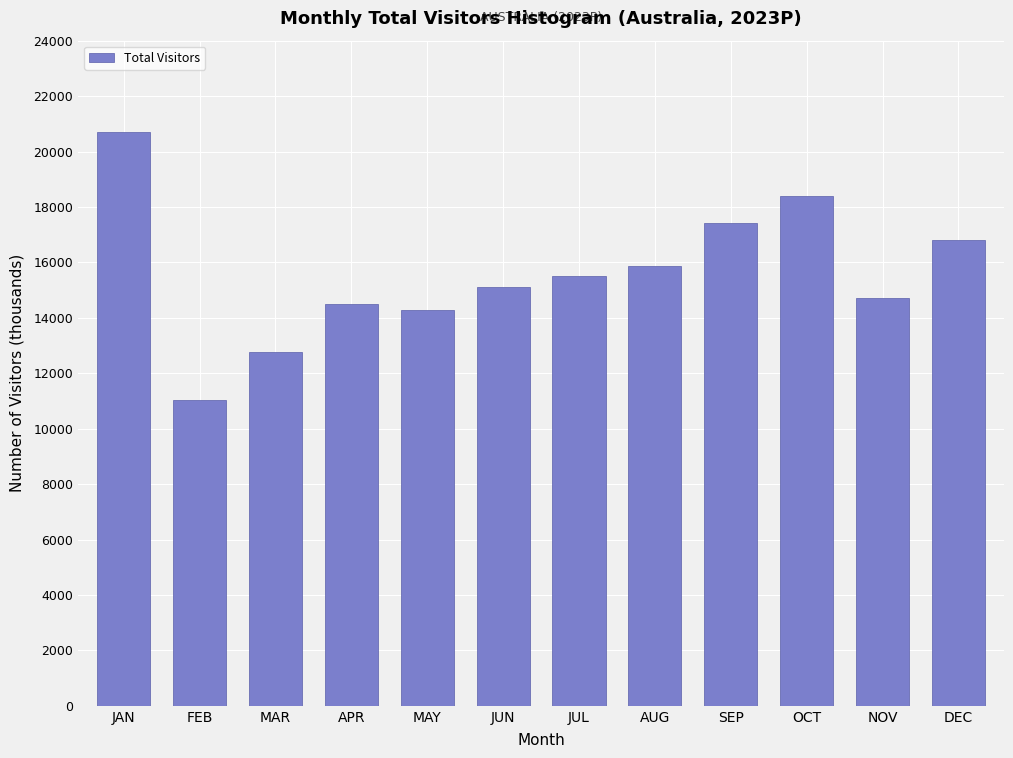

What is the value of the 11th bar from the left?

14702.3